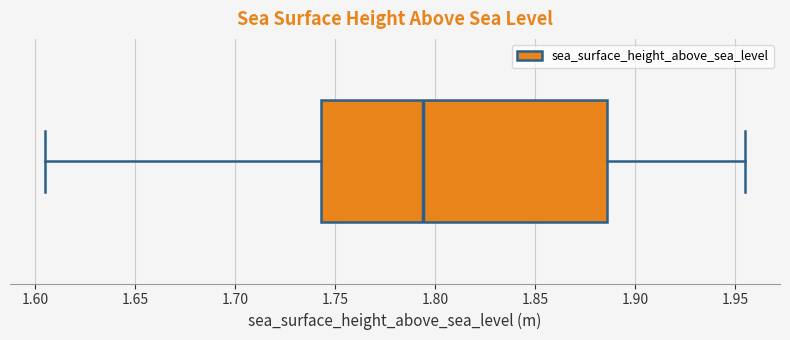

Transcribe this box plot: give where the median line is, the range the box spans, and where the two whiskers end, as read against the x-axis. The values are not printed on the chart, so give them approximately, as read against the axis.

median 1.795, box 1.745 to 1.885, whiskers 1.605 to 1.955